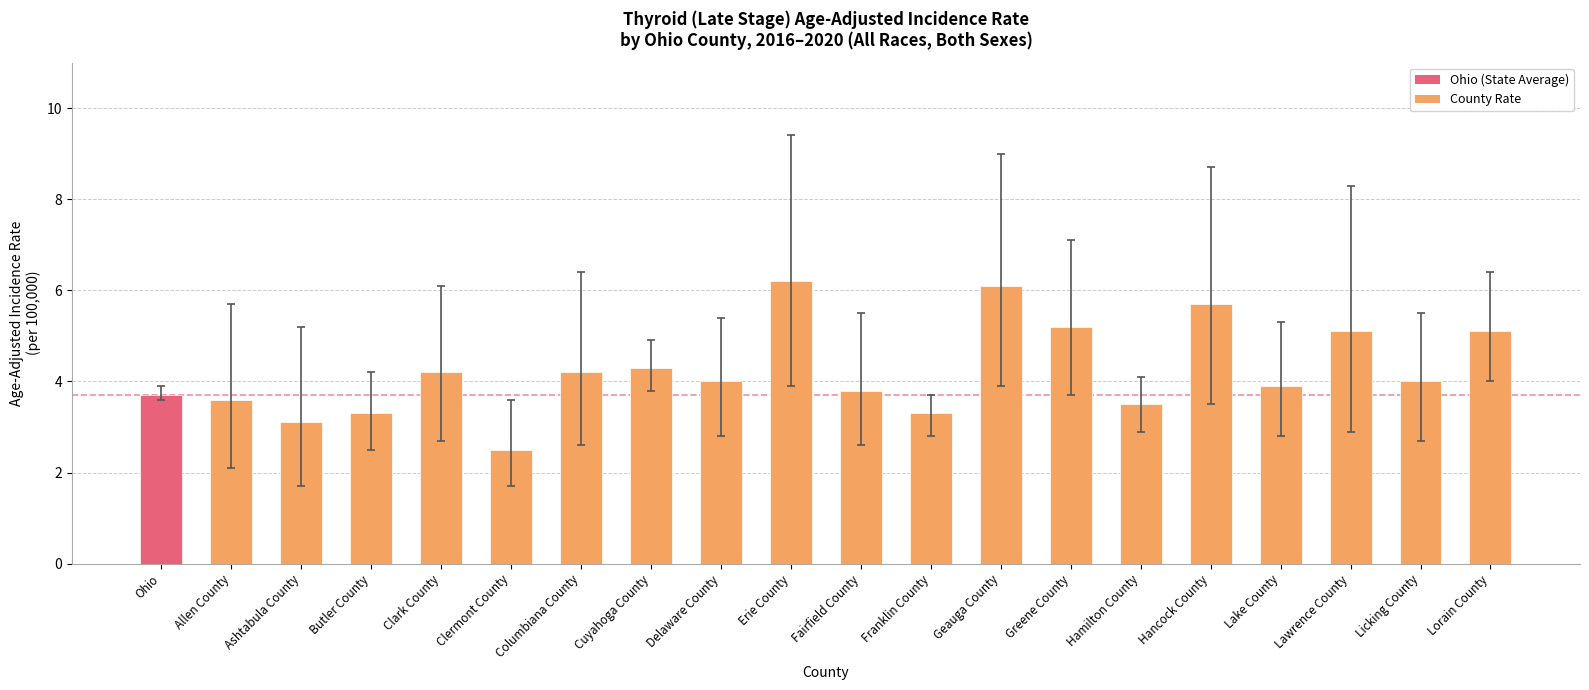

What is the maximum value shown in the chart?

6.2